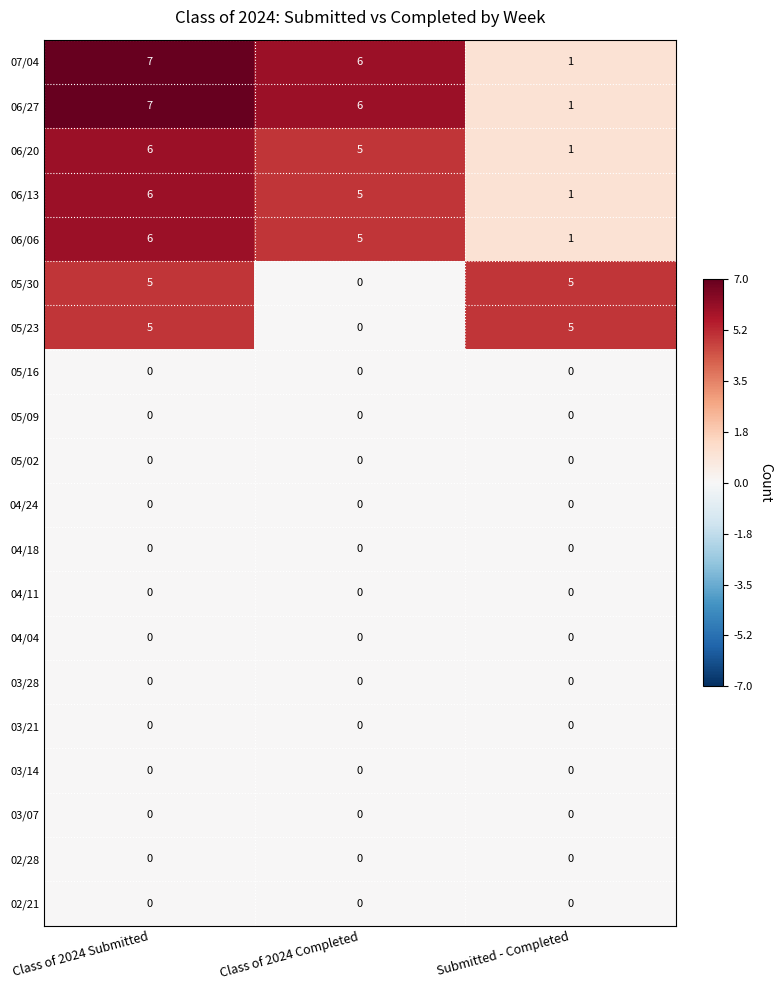

How many distinct data groups are displayed?

20